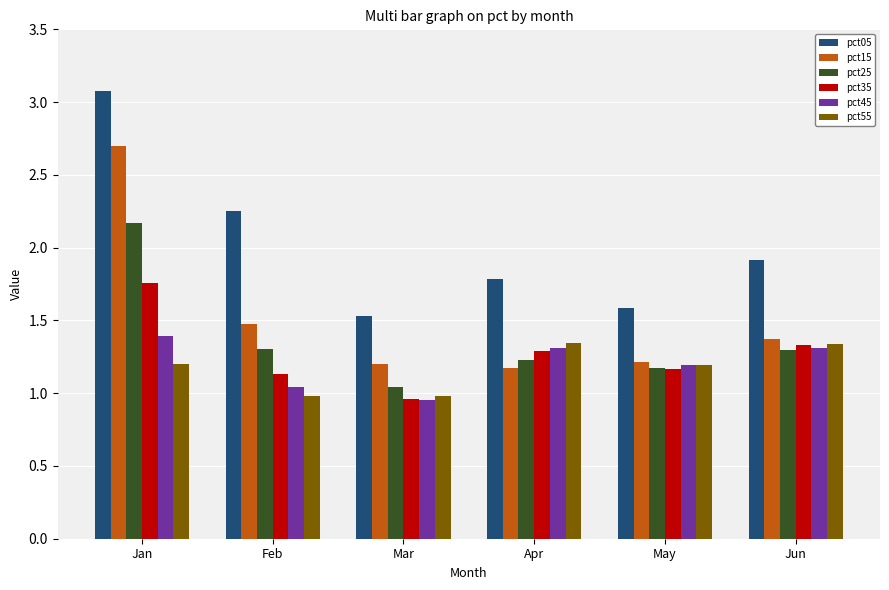

Which series changed the most between Mar and Jun?

pct05